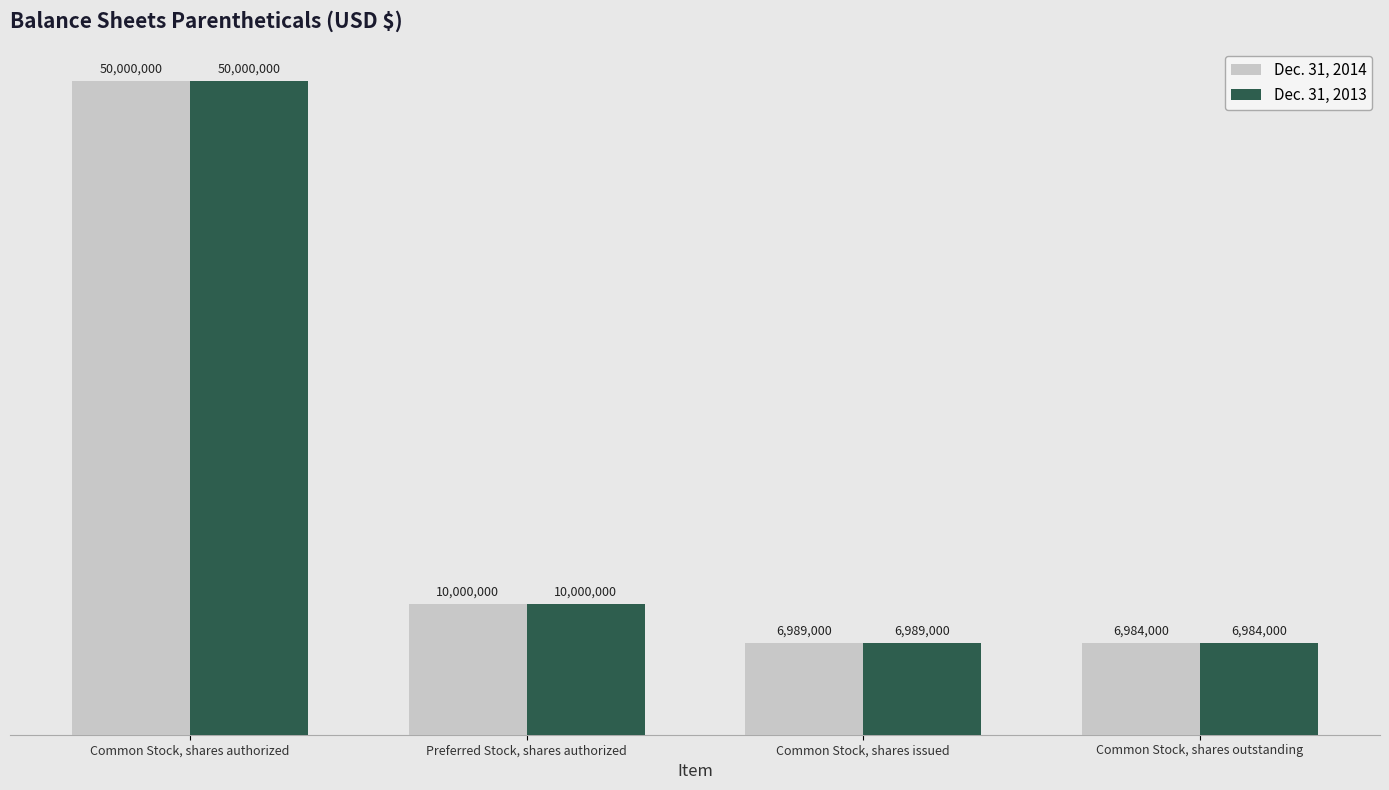

Is it true that Dec. 31, 2014 equals 6989000 at Common Stock, shares issued?

True